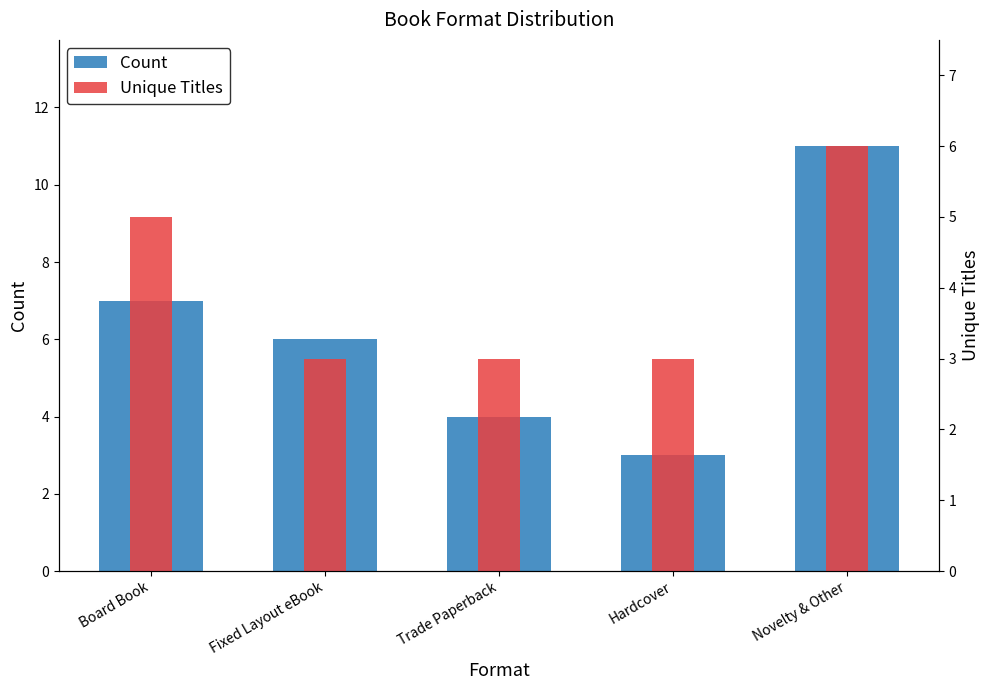

Which series has the widest spread of values?

Count